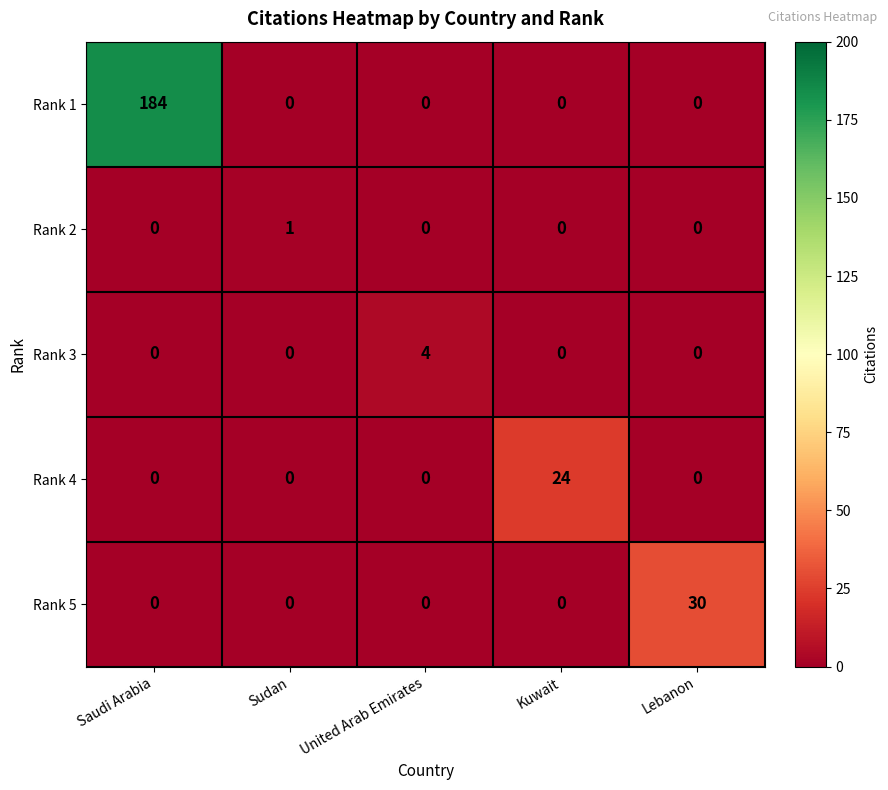

At how many categories does at least one series exceed 14?

3